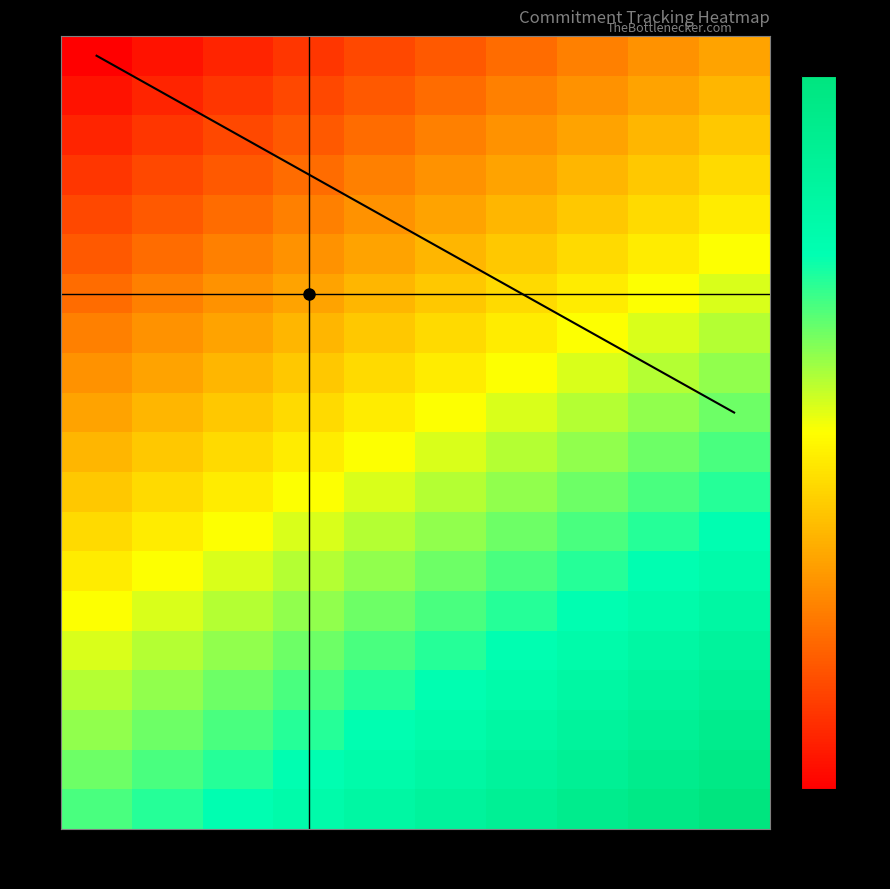

Which category has the lowest value across all series?

1